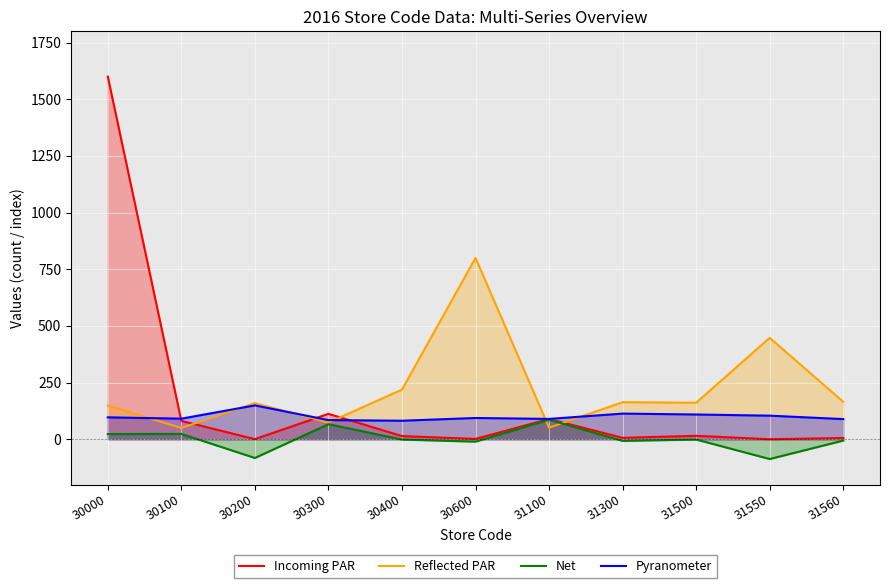

What are all the series names shown in the legend?

Incoming PAR, Reflected PAR, Net, Pyranometer